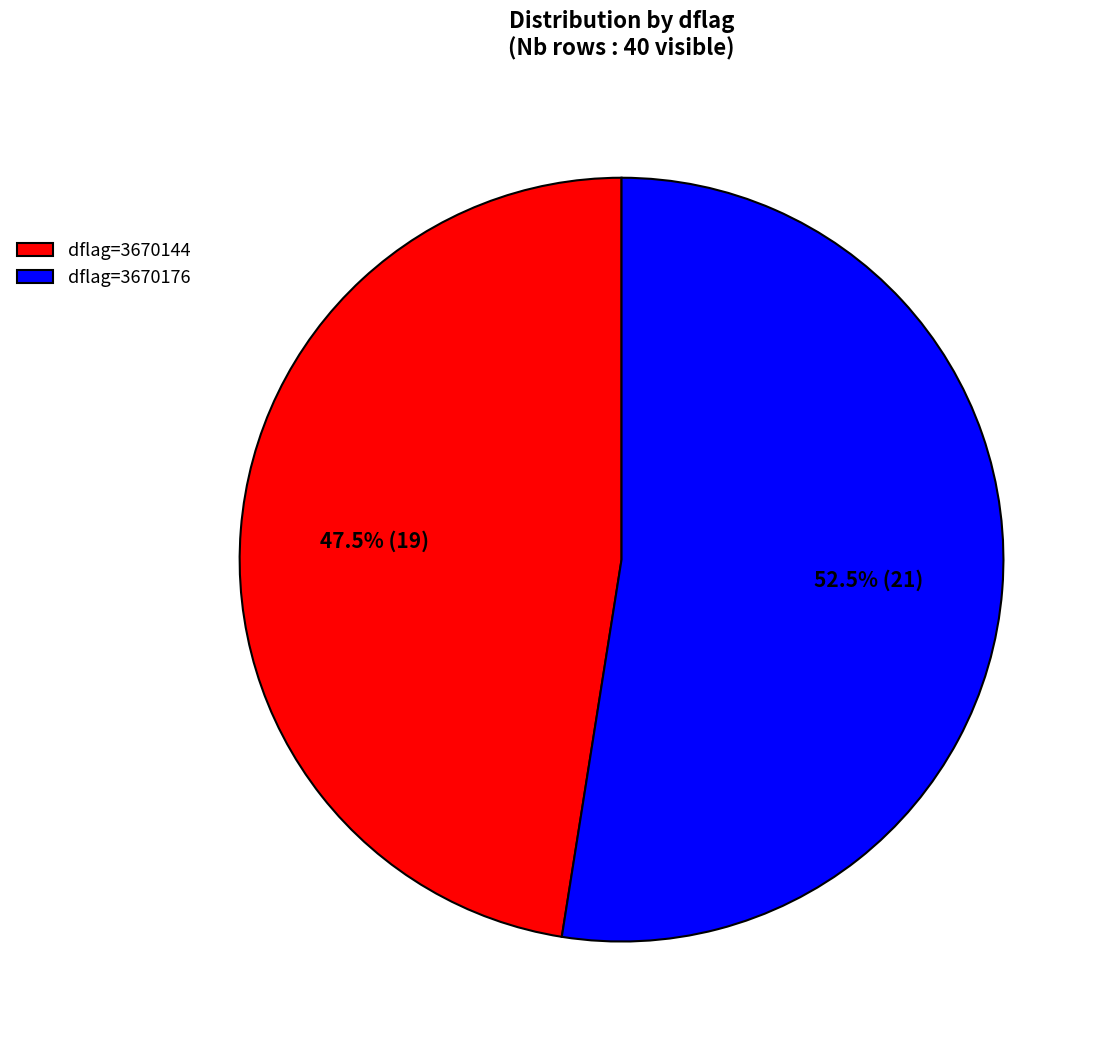

Approximately how many times larger is the value at dflag=3670144 compared to dflag=3670176?

0.9